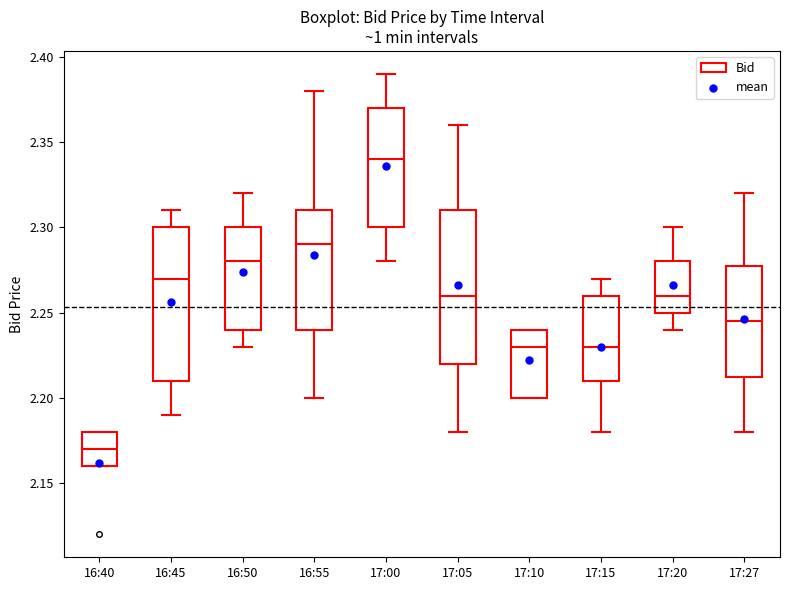

Where does the median line of the box for 17:00 sit on the y-axis? The values are not printed on the chart, so give them approximately, as read against the axis.

2.340